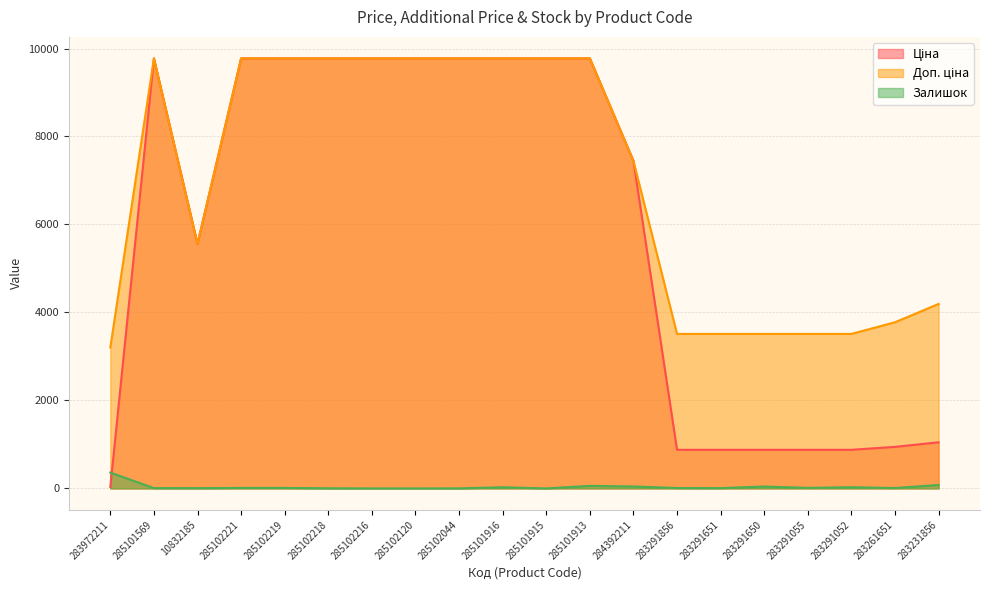

True or false: Залишок has a value of 26.0 at 285101916.

True